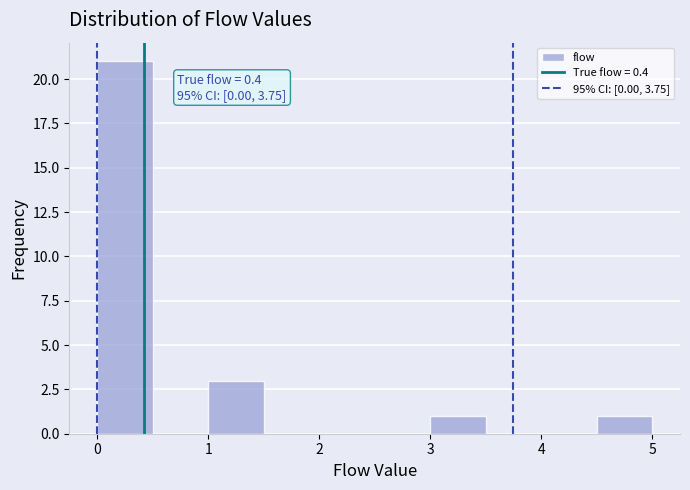

Which range on the x-axis has the tallest bar?

0.0 to 0.5